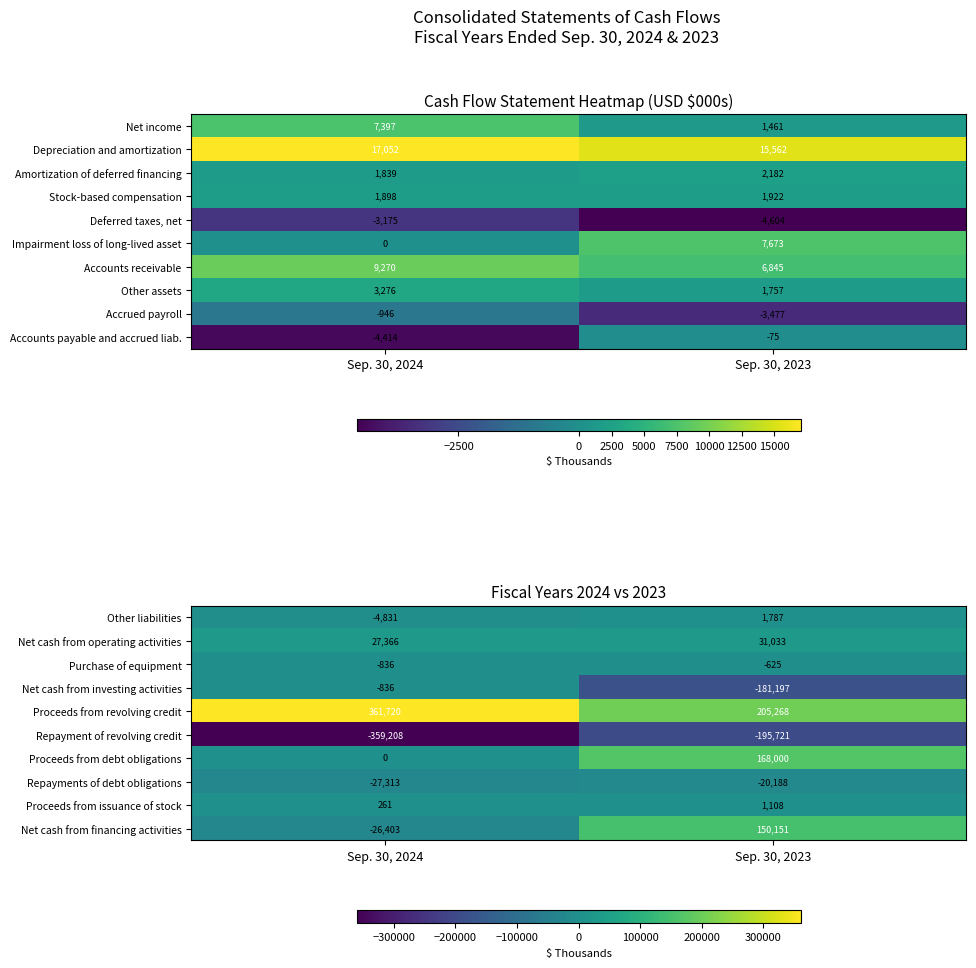

At how many categories does at least one series exceed 72336?

2